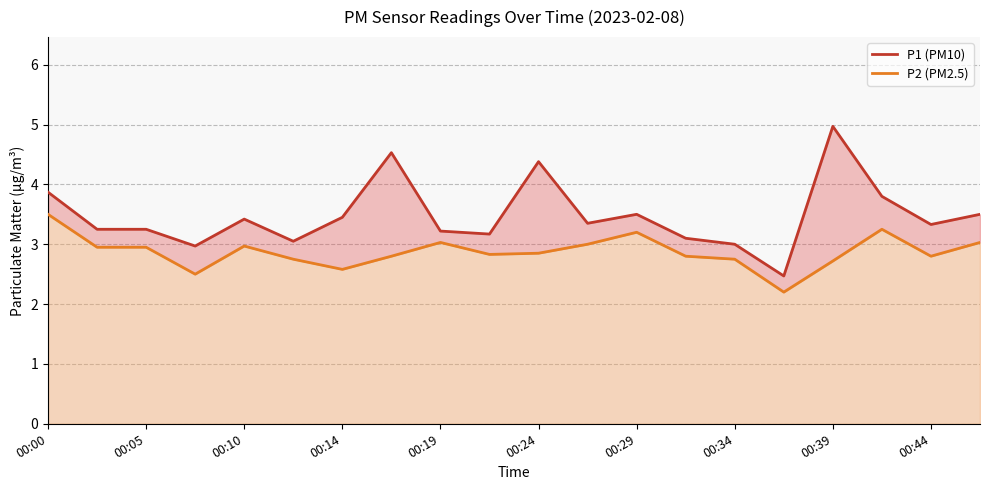

Read the P2 (PM2.5) value at 00:05.

3.0